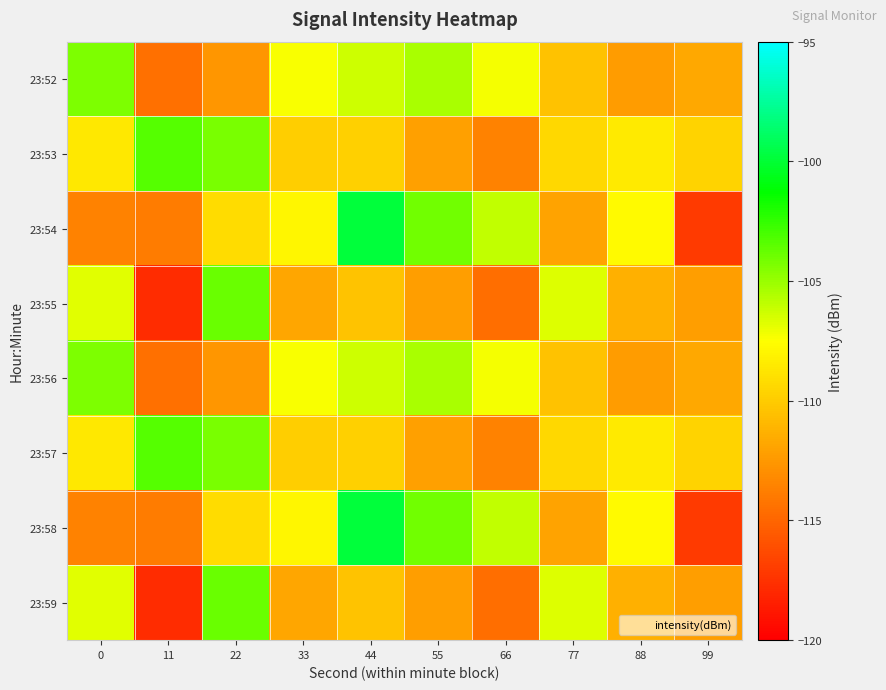

Reading left to right, extract all data points from this chart.

23:52: 0=-104.3	11=-114.5	22=-112.6	33=-107.3	44=-106.3	55=-105.4	66=-107.2	77=-110.5	88=-112.3	99=-111.7
23:53: 0=-108.6	11=-103.4	22=-104.2	33=-109.9	44=-109.8	55=-112.2	66=-113.6	77=-109.4	88=-108.6	99=-109.6
23:54: 0=-113.6	11=-113.9	22=-109.2	33=-108.0	44=-99.9	55=-104.0	66=-106.0	77=-112.0	88=-107.8	99=-117.1
23:55: 0=-106.8	11=-117.8	22=-103.9	33=-111.8	44=-110.3	55=-112.2	66=-114.6	77=-106.7	88=-111.4	99=-112.2
23:56: 0=-104.3	11=-114.5	22=-112.6	33=-107.3	44=-106.3	55=-105.4	66=-107.2	77=-110.5	88=-112.3	99=-111.7
23:57: 0=-108.6	11=-103.4	22=-104.2	33=-109.9	44=-109.8	55=-112.2	66=-113.6	77=-109.4	88=-108.6	99=-109.6
23:58: 0=-113.6	11=-113.9	22=-109.2	33=-108.0	44=-99.9	55=-104.0	66=-106.0	77=-112.0	88=-107.8	99=-117.1
23:59: 0=-106.8	11=-117.8	22=-103.9	33=-111.8	44=-110.3	55=-112.2	66=-114.6	77=-106.7	88=-111.4	99=-112.2